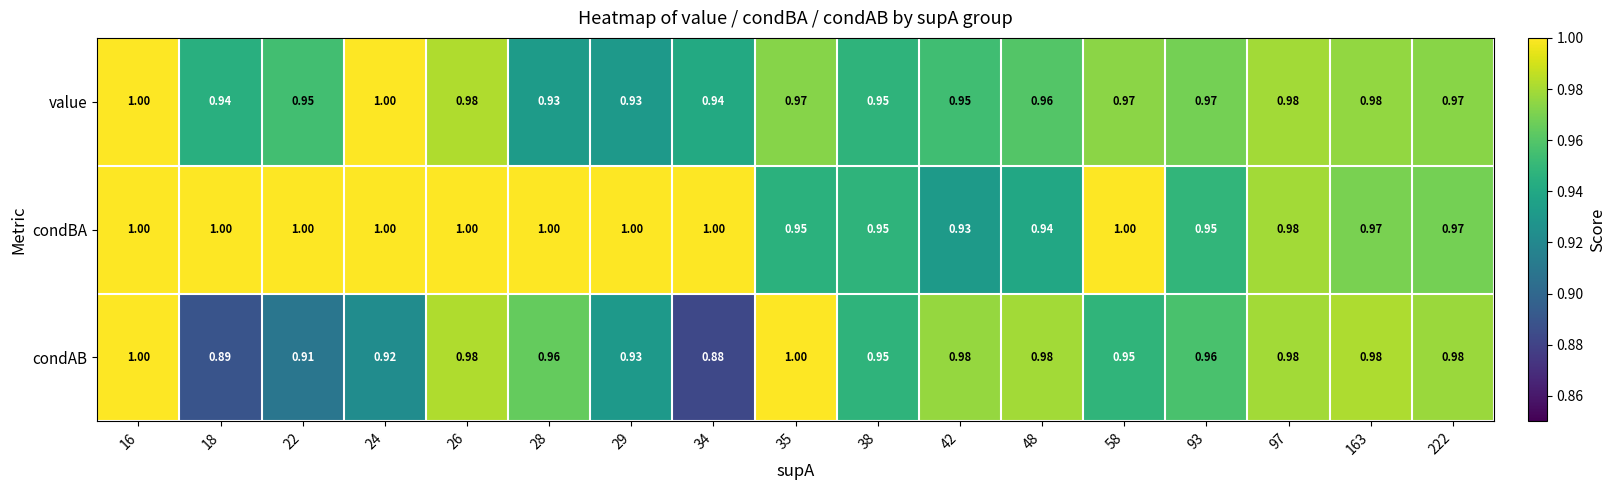

Which series has the largest range (max minus min)?

condAB